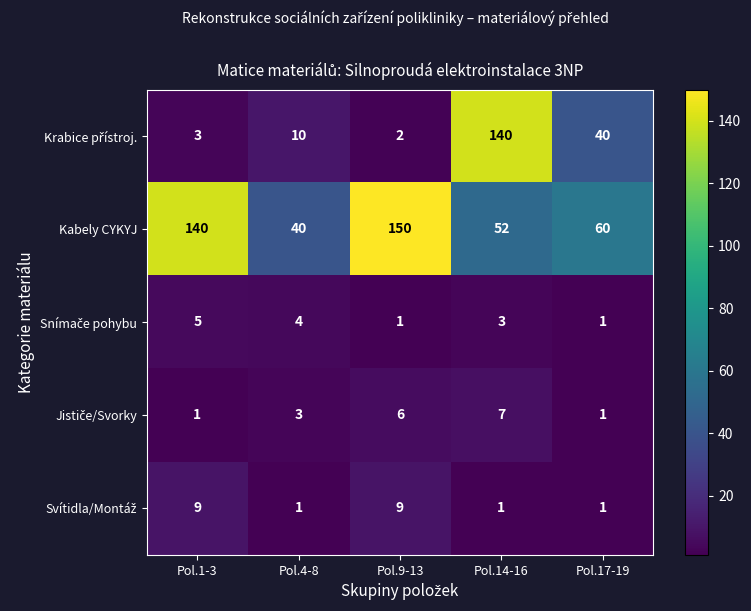

How many categories are shown in the chart?

5